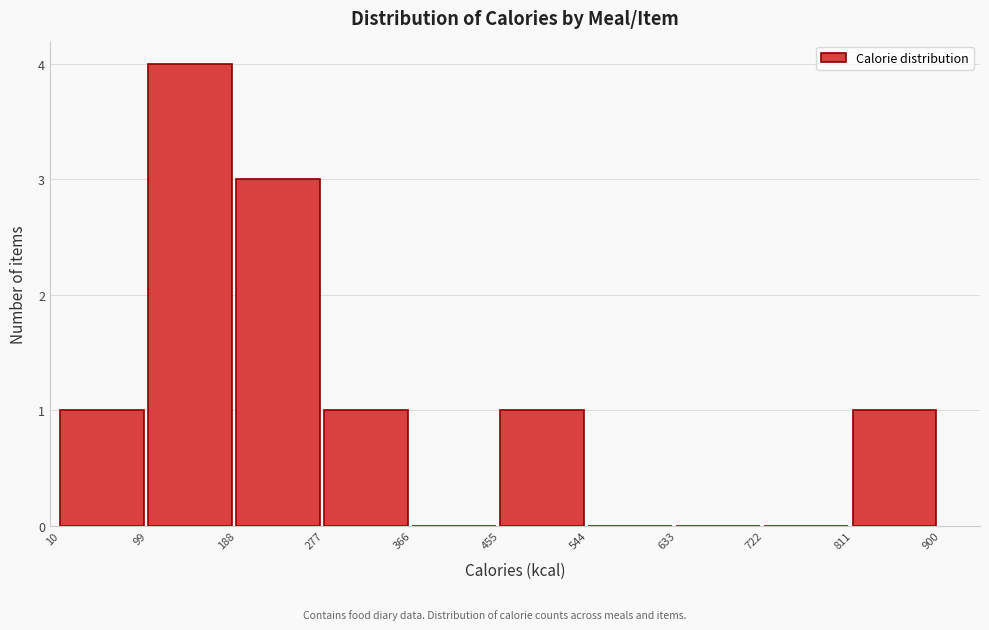

Which range on the x-axis has the tallest bar?

99 to 188